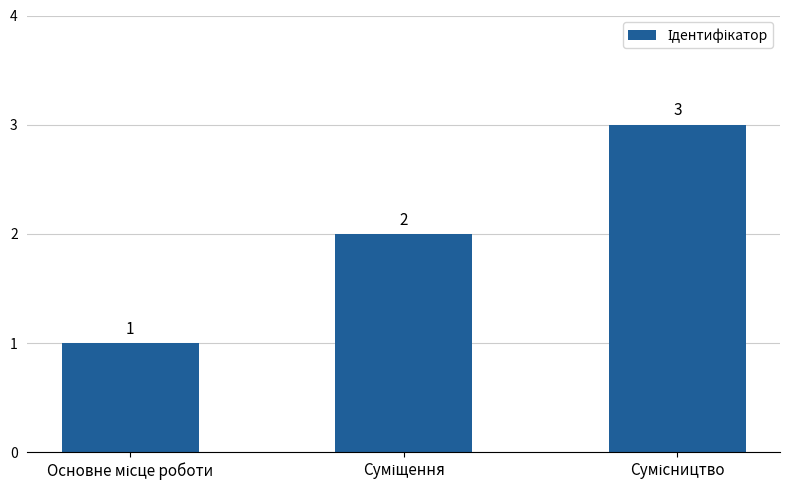

Does the chart contain stacked bars?

No